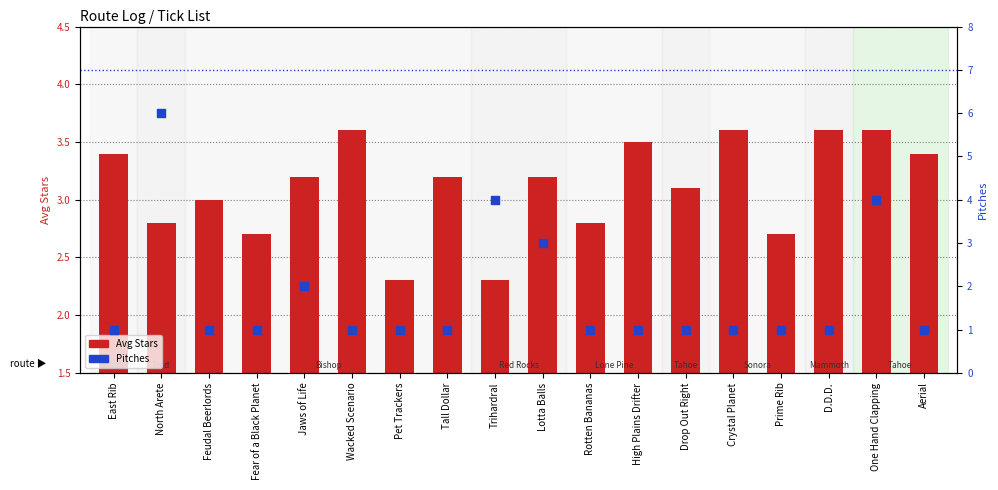

Is the value of Avg Stars at Tall Dollar greater than the value of Pitches at One Hand Clapping?

No